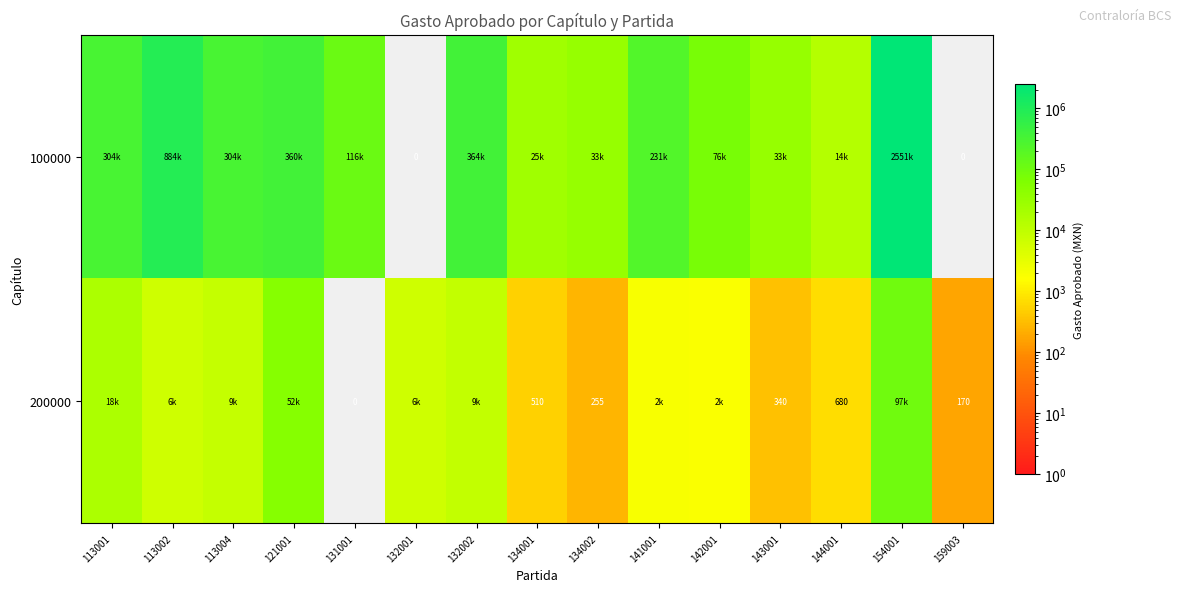

The 200000 series shows 340 at 143001. True or false?

True